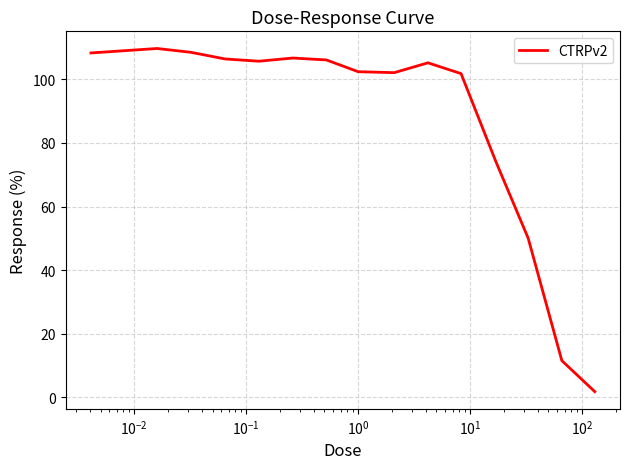

What is the greatest value displayed?

109.7